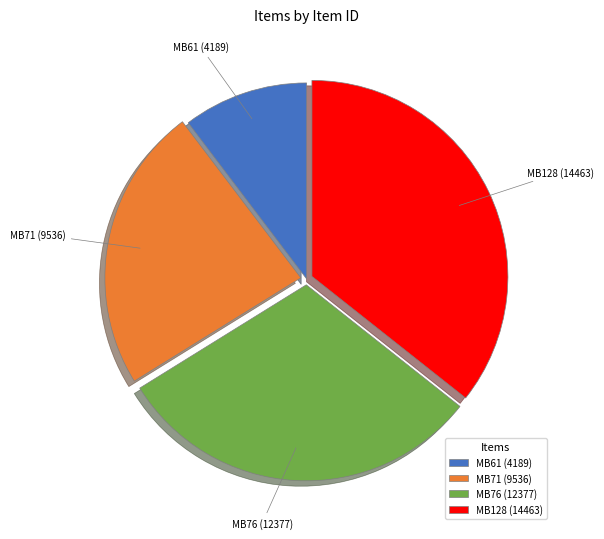

Does MB128 (14463) account for over 50% of the chart?

No